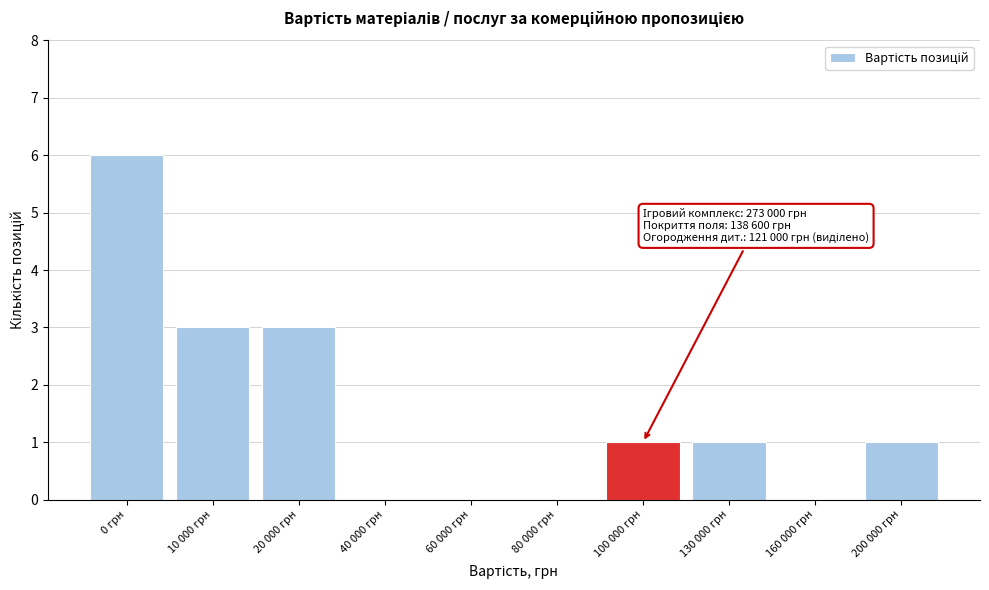

Reading left to right, what are all the values shown in this chart?

0 грн=6	10 000 грн=3	20 000 грн=3	40 000 грн=0	60 000 грн=0	80 000 грн=0	100 000 грн=1	130 000 грн=1	160 000 грн=0	200 000 грн=1